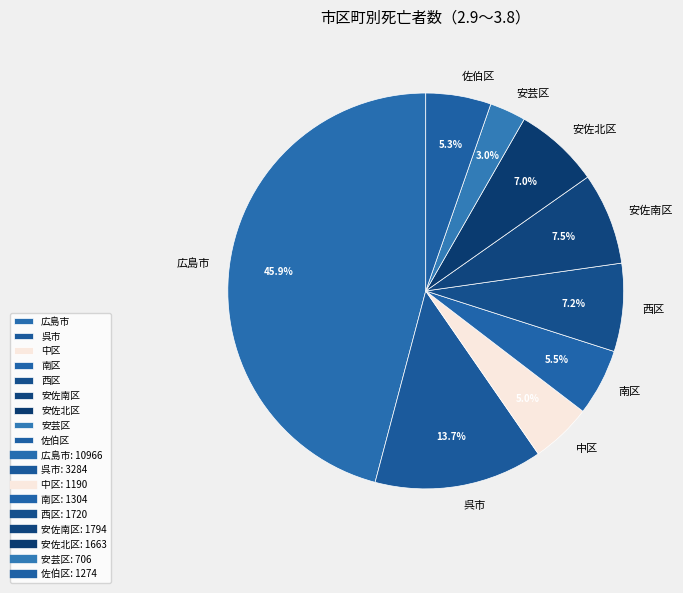

What portion of the pie excludes 安芸区?

97.0%